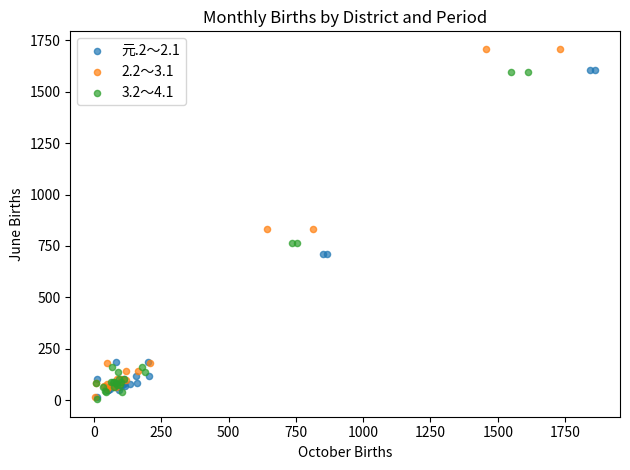

Which series reaches the maximum Y coordinate?

2.2～3.1